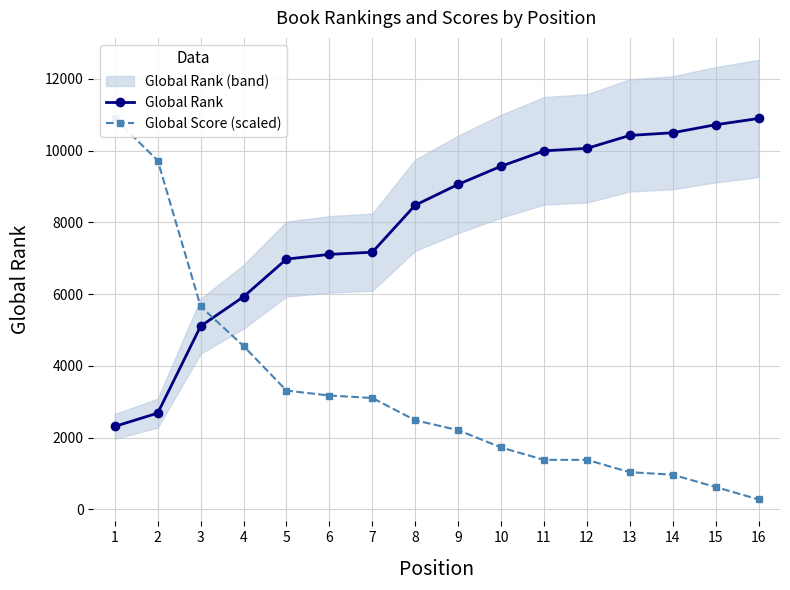

Reading left to right, transcribe all the data shown in this chart.

Global Rank: 2311.0	2682.0	5105.0	5926.0	6975.0	7106.0	7167.0	8478.0	9057.0	9563.0	9992.0	10061.0	10422.0	10496.0	10720.0	10894.0
Global Score (scaled): 10894.0	9721.9	5653.8	4550.7	3309.6	3171.7	3102.7	2482.2	2206.4	1723.7	1379.0	1379.0	1034.2	965.3	620.5	275.8